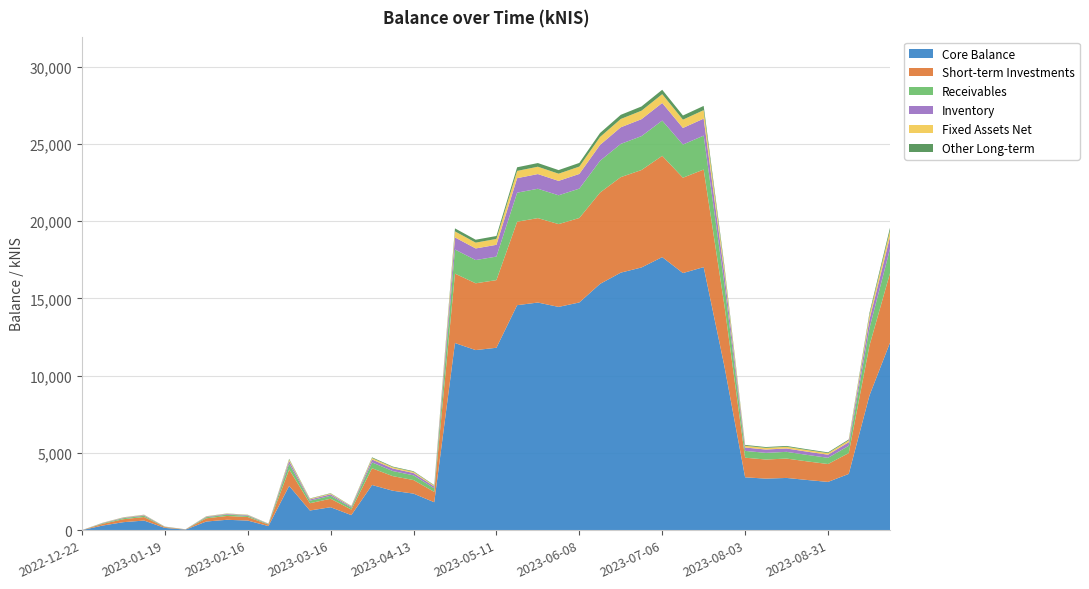

Reading right to left, transcribe all the data shown in this chart.

2023-09-21=19622.0	2023-09-14=14060.5	2023-09-07=5868.6	2023-08-31=5033.8	2023-08-24=5234.4	2023-08-17=5448.7	2023-08-10=5378.1	2023-08-03=5514.8	2023-07-26=17118.3	2023-07-20=27459.3	2023-07-13=26837.3	2023-07-06=28504.1	2023-06-29=27422.6	2023-06-22=26881.4	2023-06-15=25705.4	2023-06-08=23769.0	2023-06-01=23304.7	2023-05-24=23760.3	2023-05-18=23486.4	2023-05-11=19039.0	2023-05-04=18797.2	2023-04-27=19532.6	2023-04-20=2911.9	2023-04-13=3813.7	2023-04-04=4112.4	2023-03-30=4712.4	2023-03-23=1567.8	2023-03-16=2390.7	2023-03-09=2048.5	2023-03-02=4617.6	2023-02-23=425.0	2023-02-16=999.9	2023-02-09=1079.1	2023-02-02=899.6	2023-01-26=55.5	2023-01-19=233.1	2023-01-12=999.0	2023-01-05=831.6	2022-12-29=478.9	2022-12-22=0.0